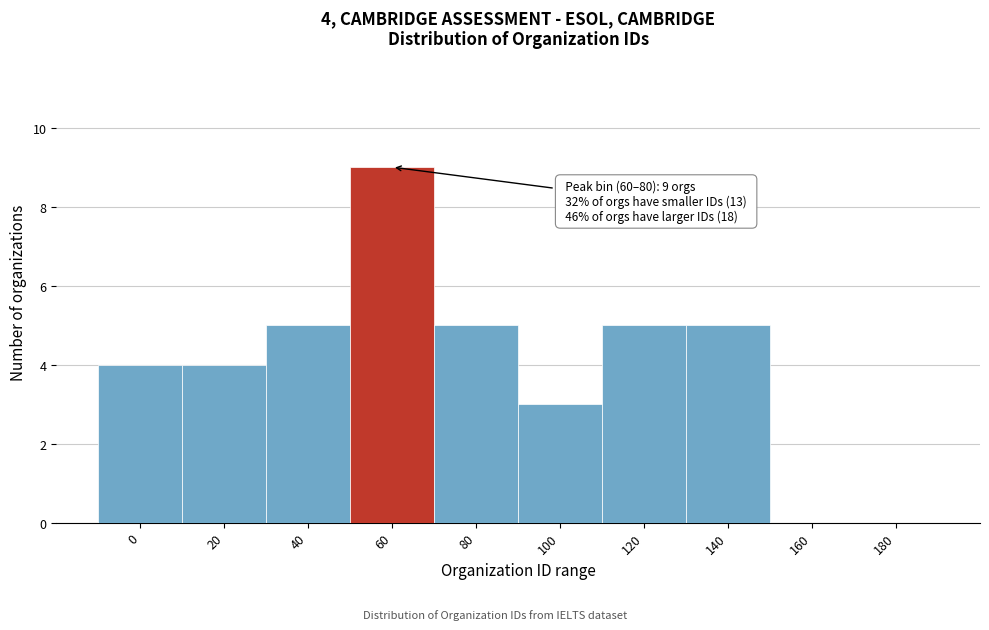

Reading left to right, what are all the values shown in this chart?

0=4	20=4	40=5	60=9	80=5	100=3	120=5	140=5	160=0	180=0